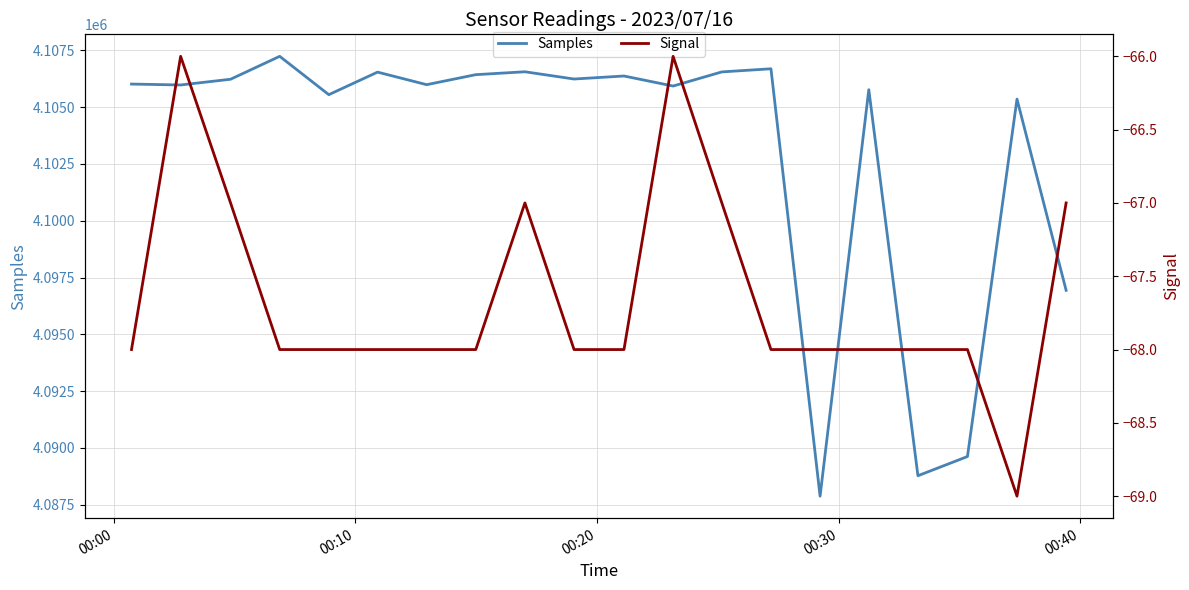

What is the label of the 2nd point from the left?

00:10